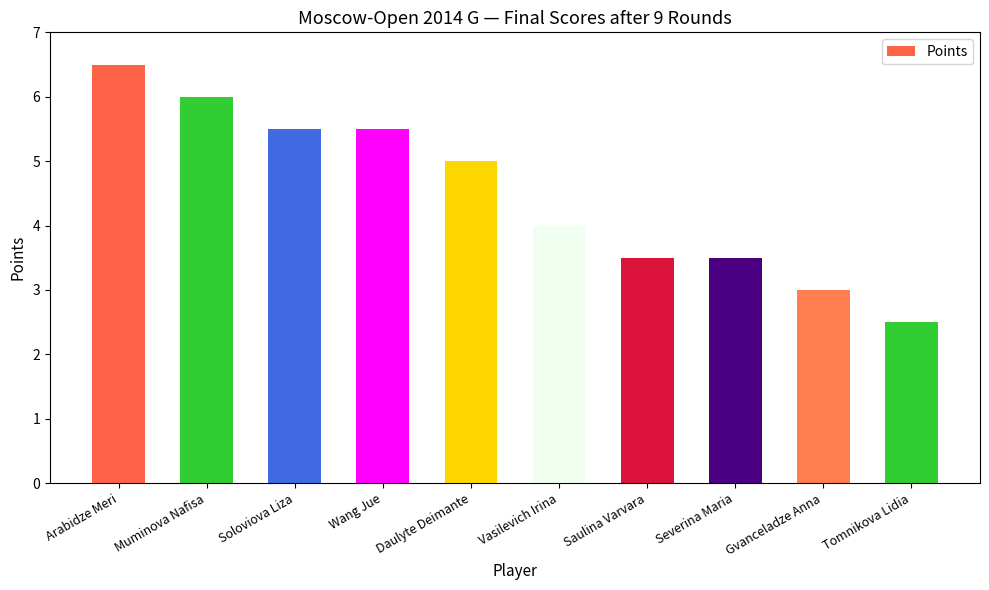

What is the change in value from Muminova Nafisa to Saulina Varvara?

-2.5